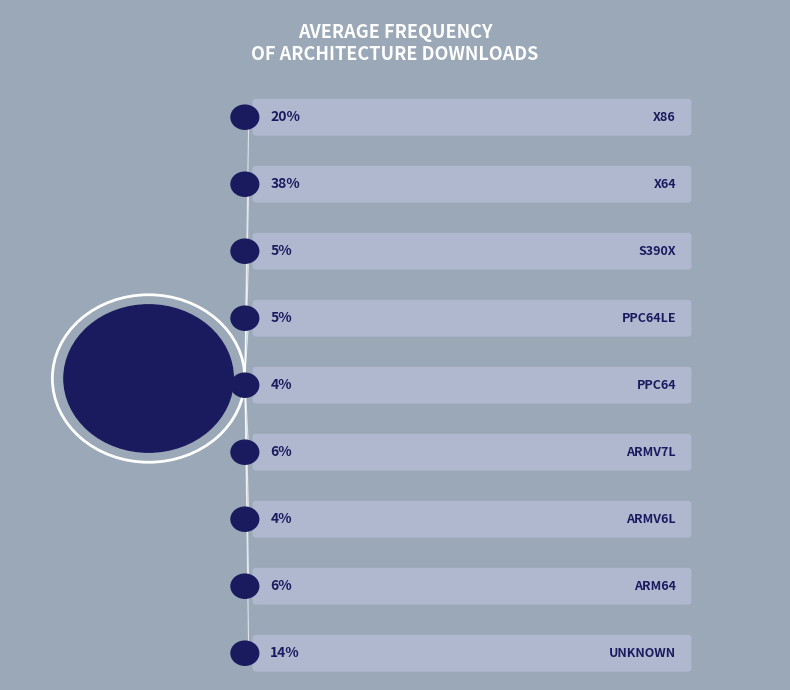

Do s390x and ppc64le together represent more than half of the pie?

No